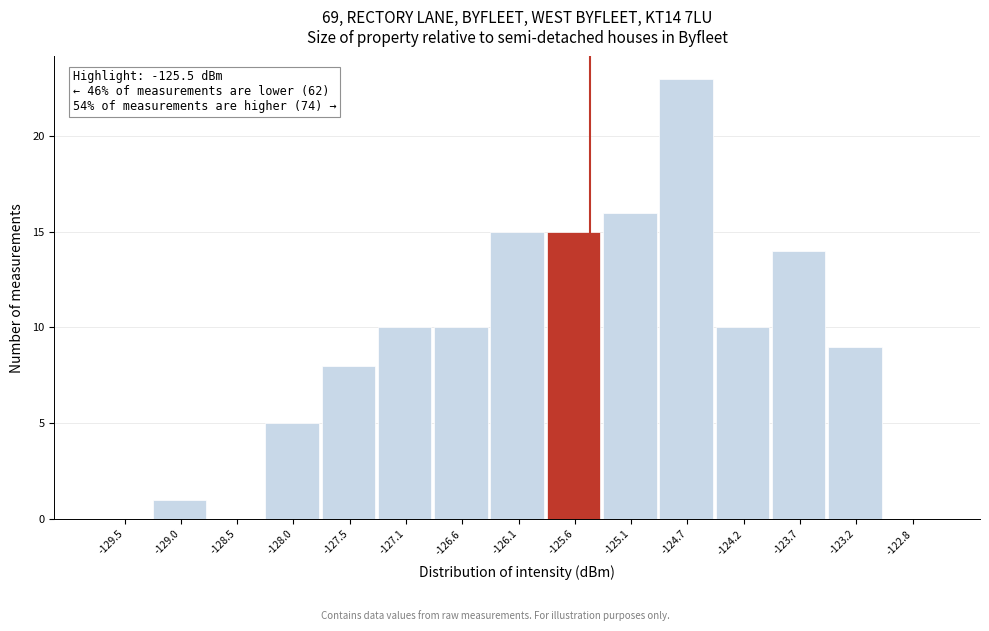

Over which range of the x-axis is the bar tallest?

-124.90 to -124.45